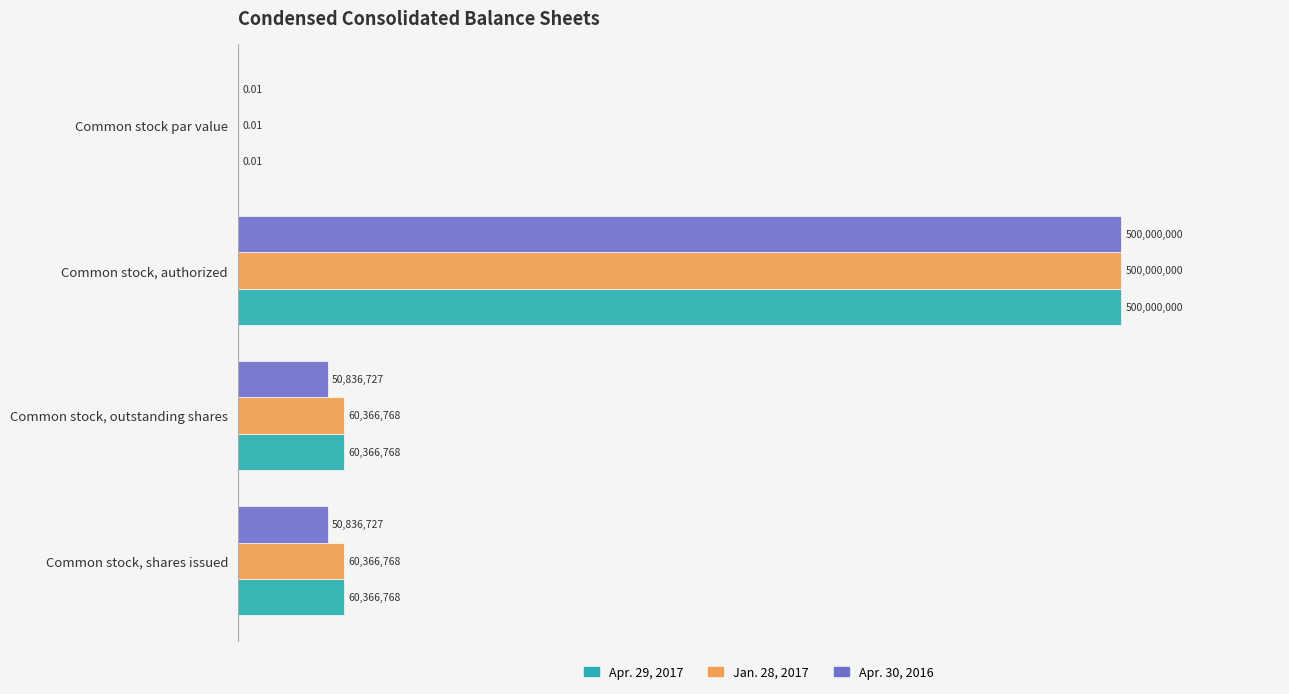

What are all the series names shown in the legend?

Apr. 29, 2017, Jan. 28, 2017, Apr. 30, 2016